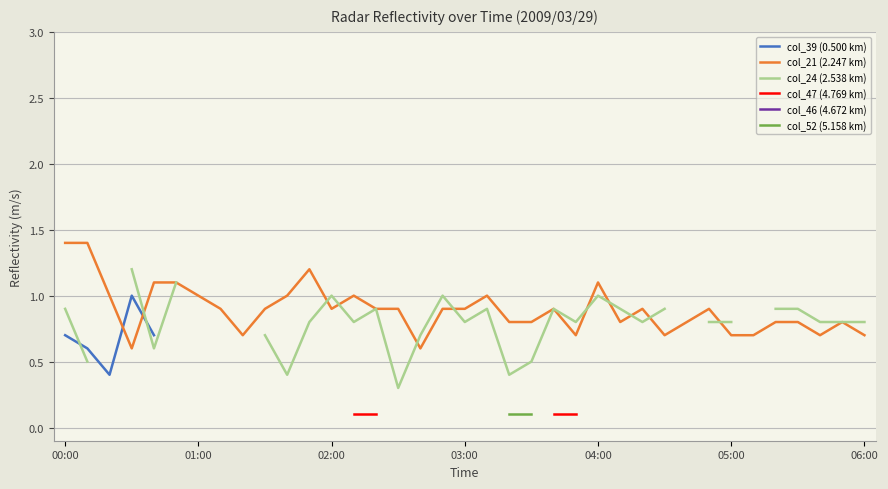

How many series are shown in this chart?

6